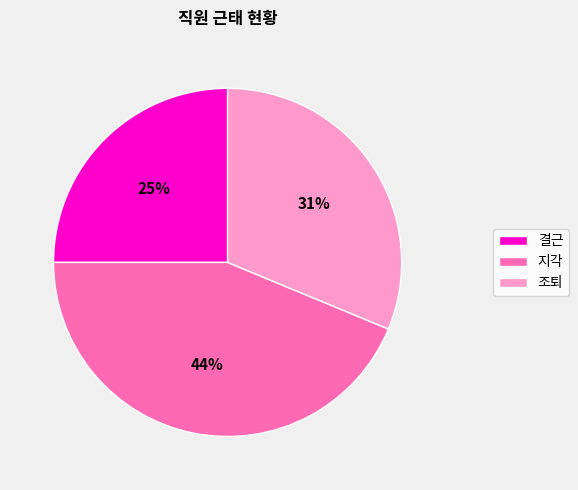

Is it true that 결근 is 25% of the pie?

True